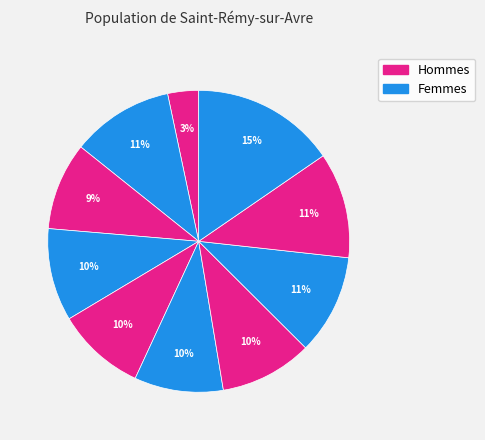

How many slices are in this pie chart?

10